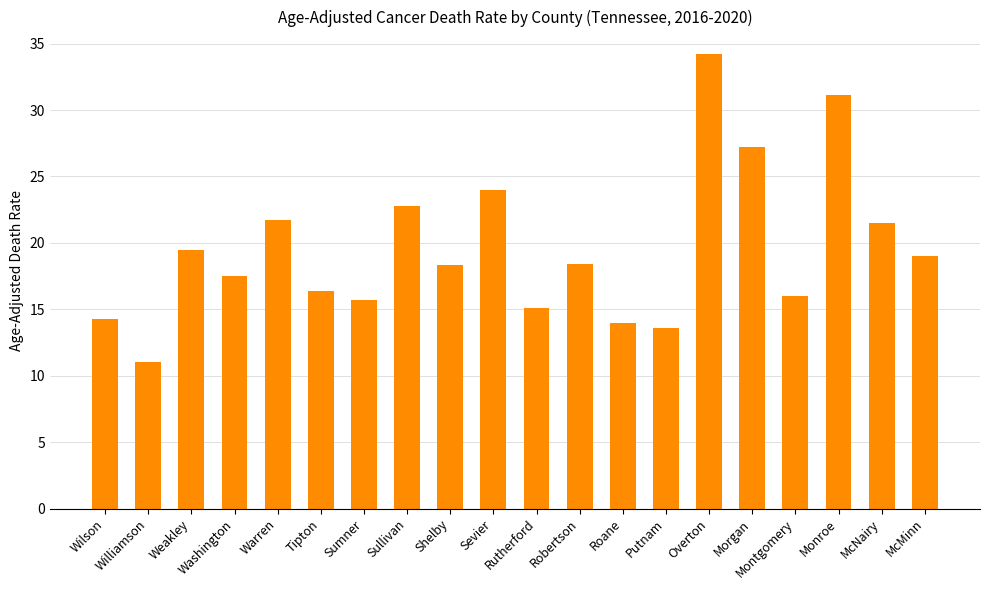

What is the average value?

19.6